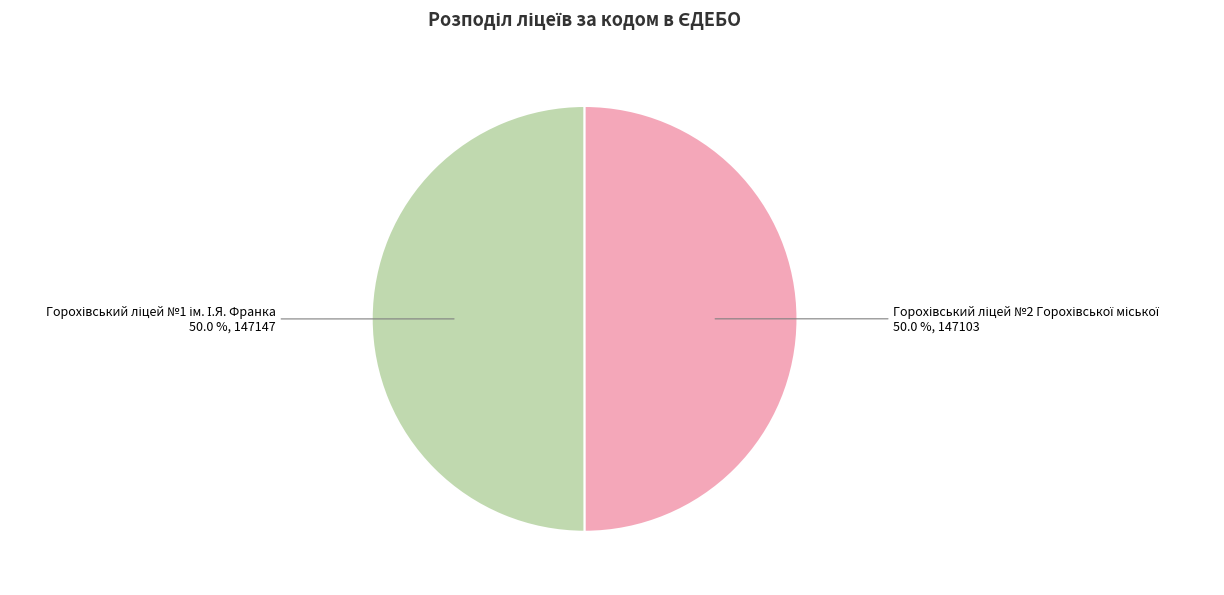

How many segments does this pie chart have?

2